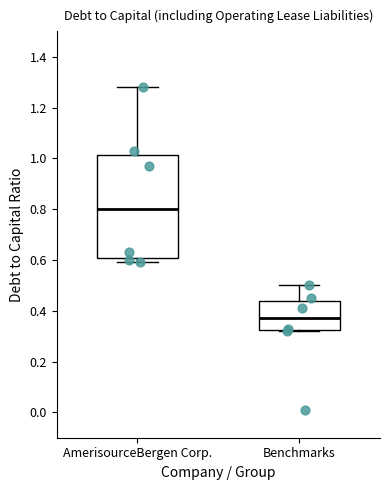

Where is the upper edge of the box for Benchmarks on the y-axis? The values are not printed on the chart, so give them approximately, as read against the axis.

0.44